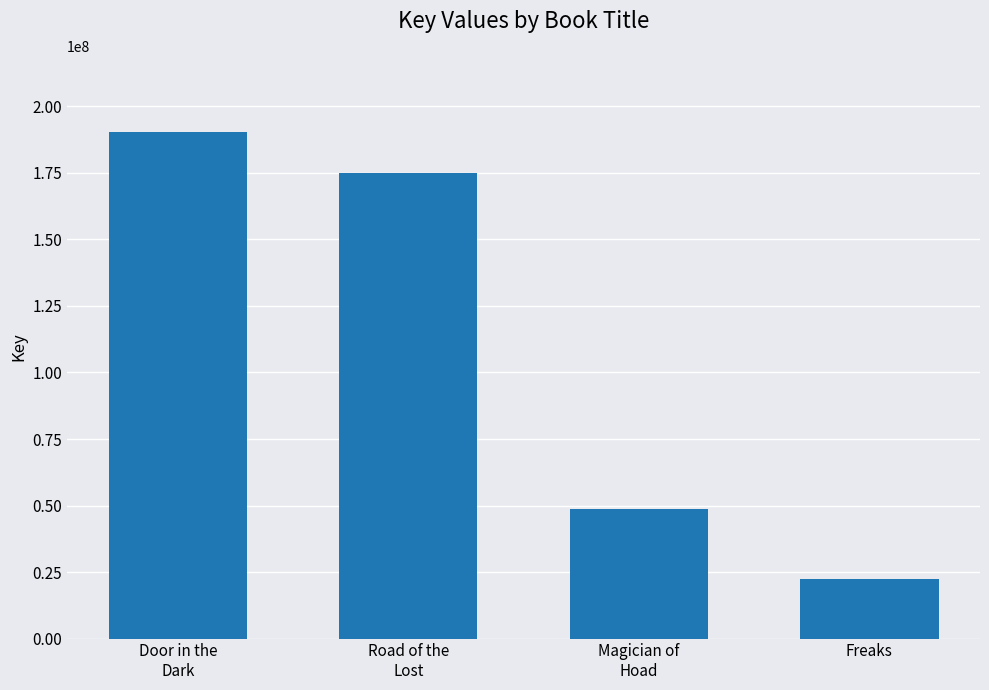

What is the value of the 2nd bar from the left?

175068464